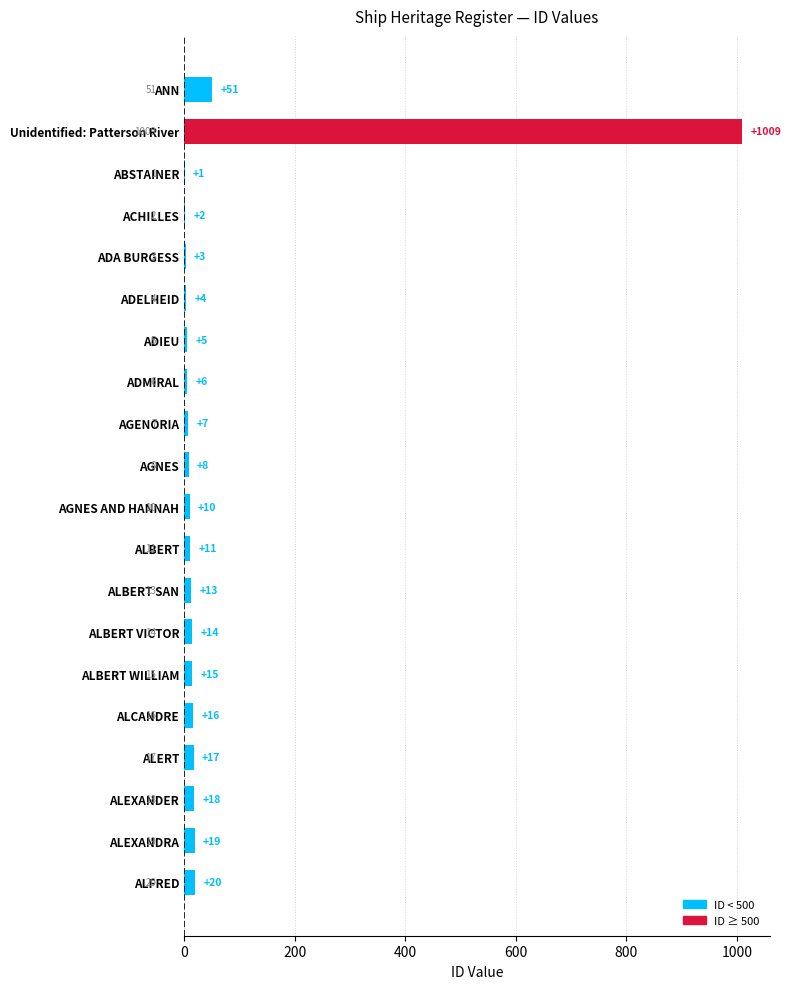

What is the sum of the values at AGENORIA and ADMIRAL?

13